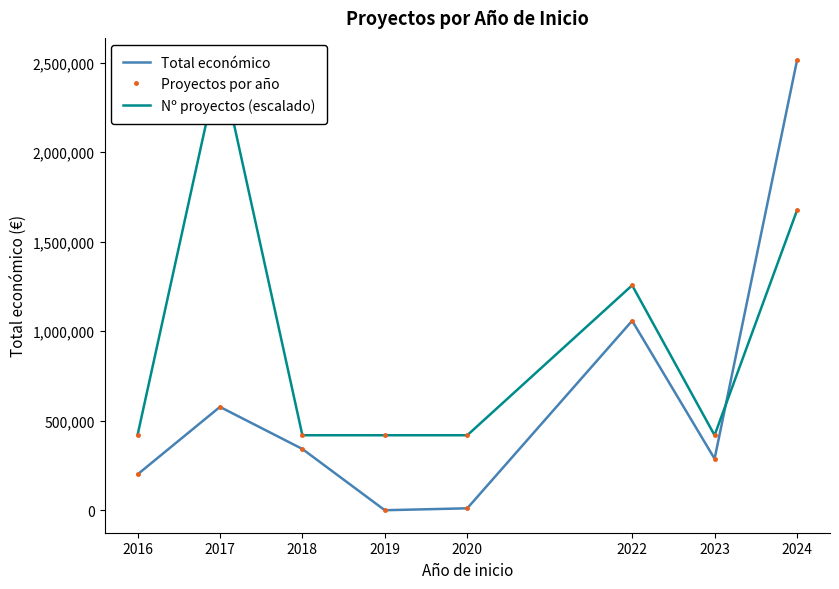

Which series ends up on top after the final intersection of Total económico and Nº proyectos (escalado)?

Total económico